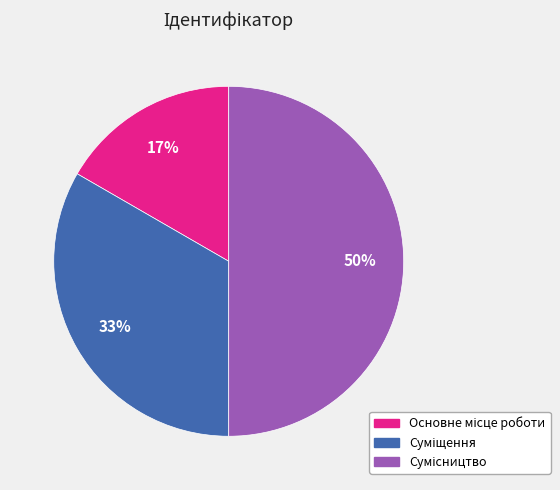

To the nearest percent, what is the average slice percentage?

33%